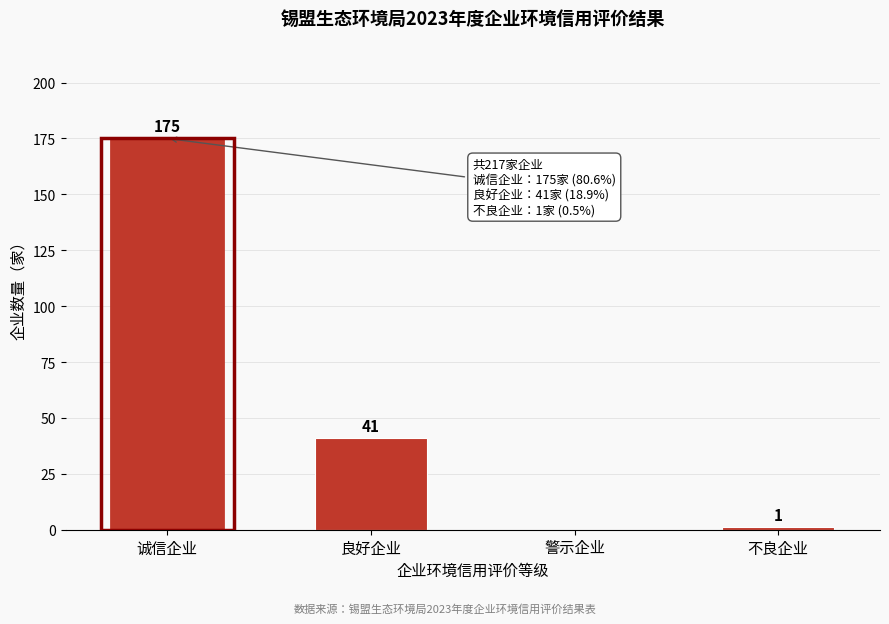

Reading left to right, extract all data points from this chart.

诚信企业=175	良好企业=41	警示企业=0	不良企业=1